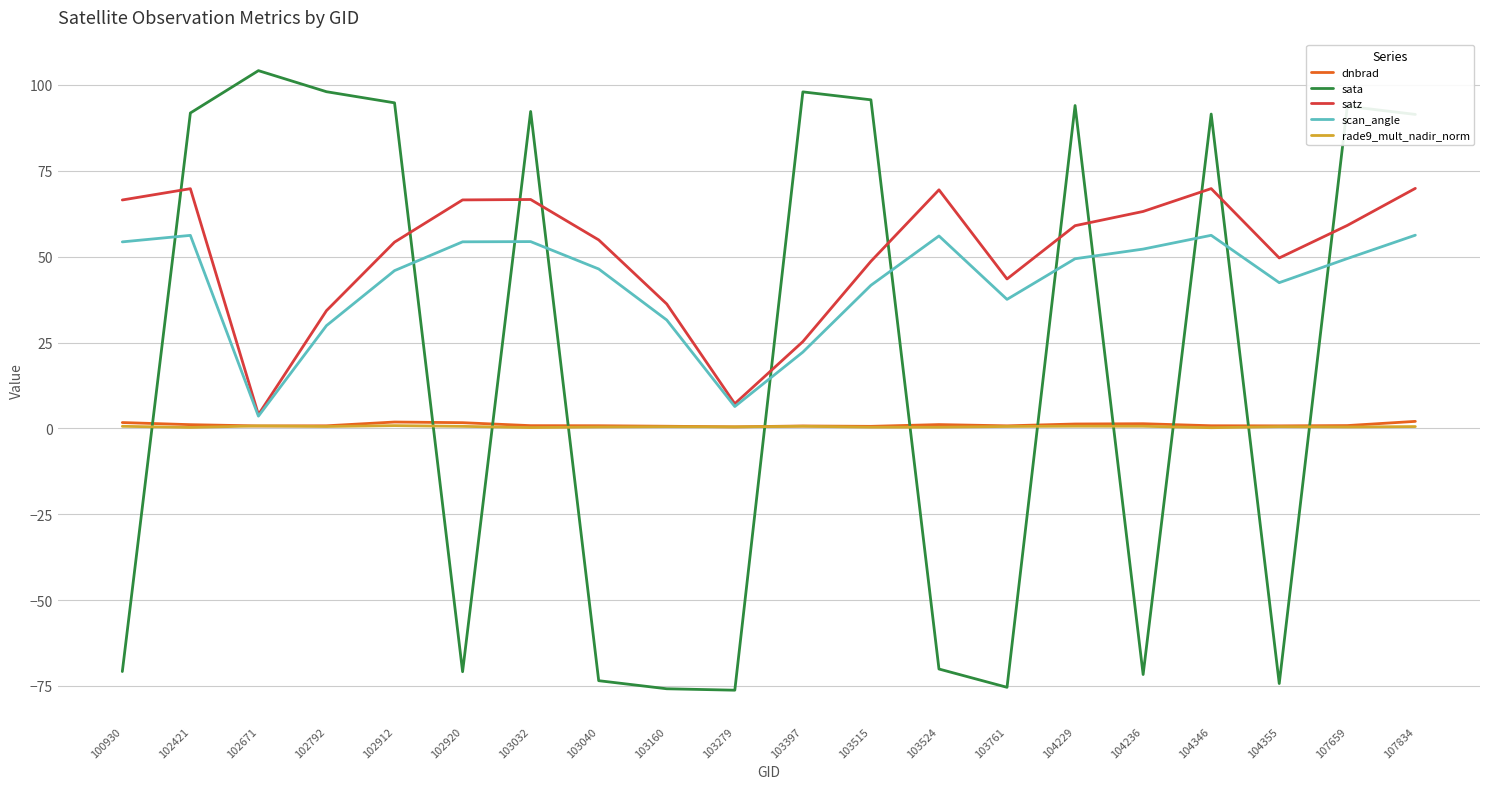

At which label does satz first exceed 59?

100930